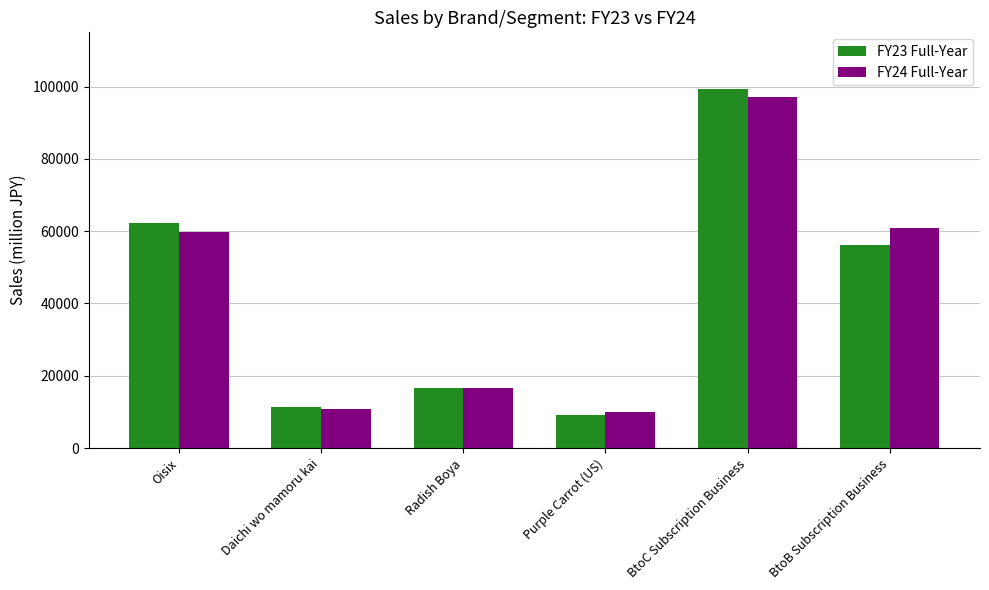

What is the label of the 2nd bar from the left?

Daichi wo mamoru kai